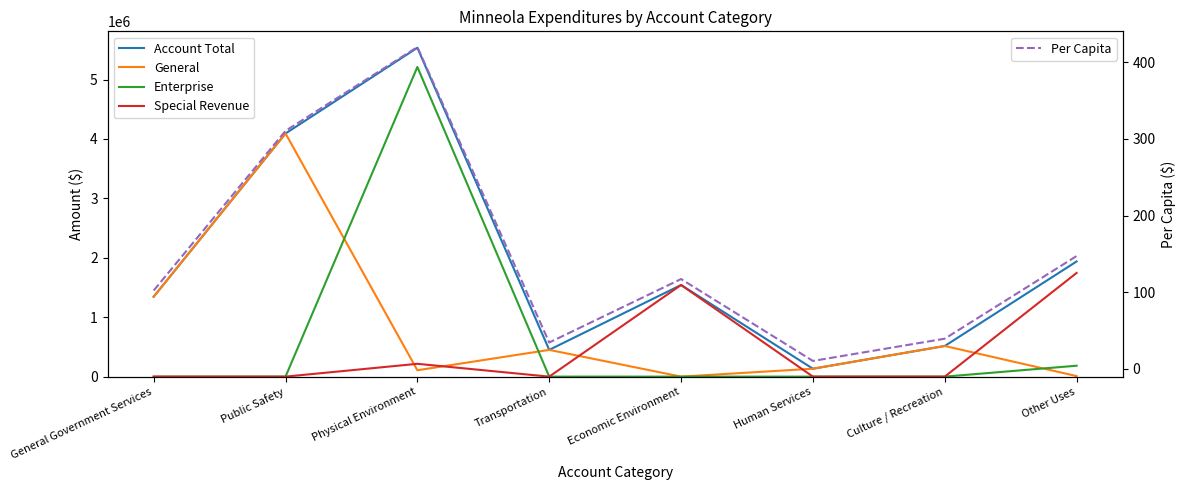

How many values in the General series exceed 450068?

3